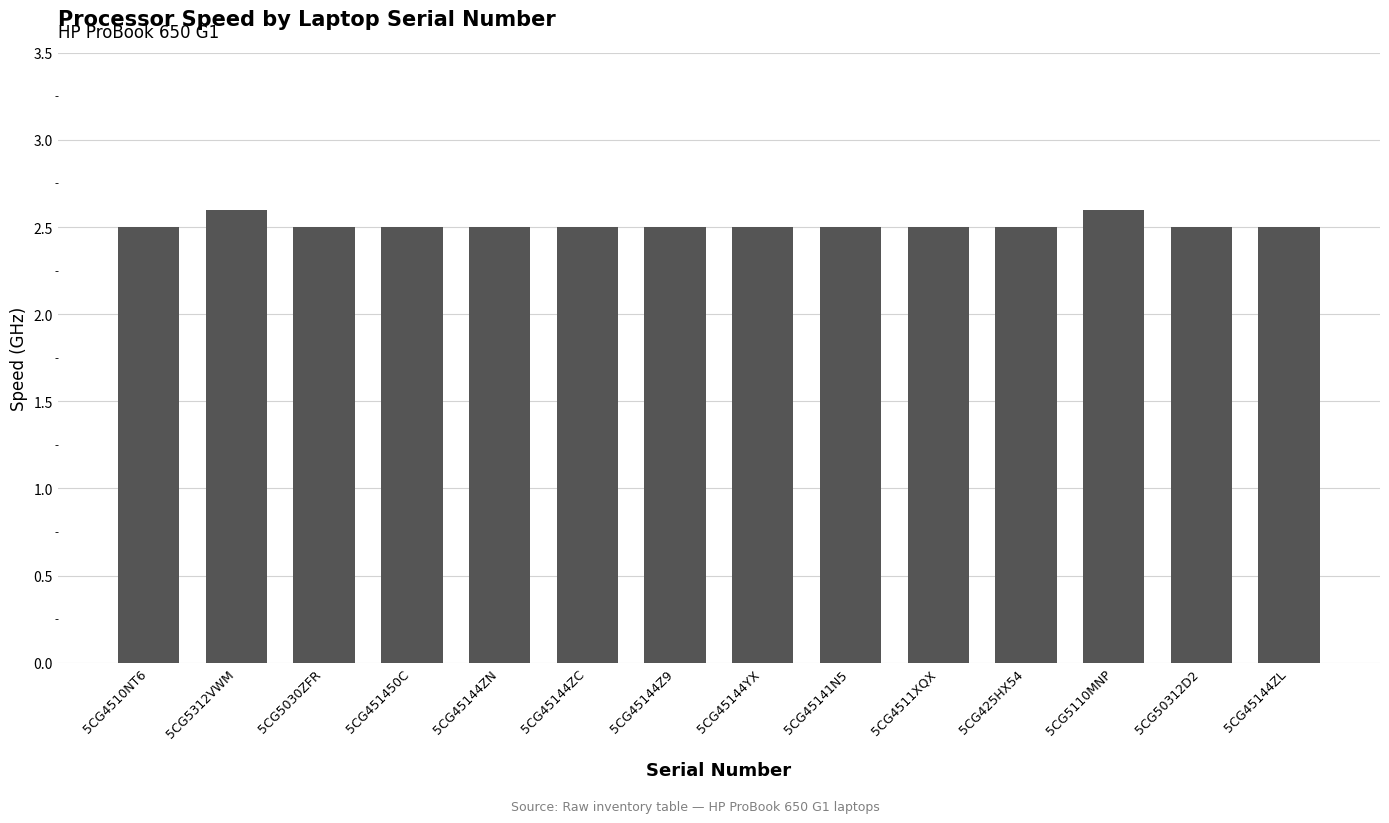

What is the sum of the values at 5CG45144ZC and 5CG425HX54?

5.0